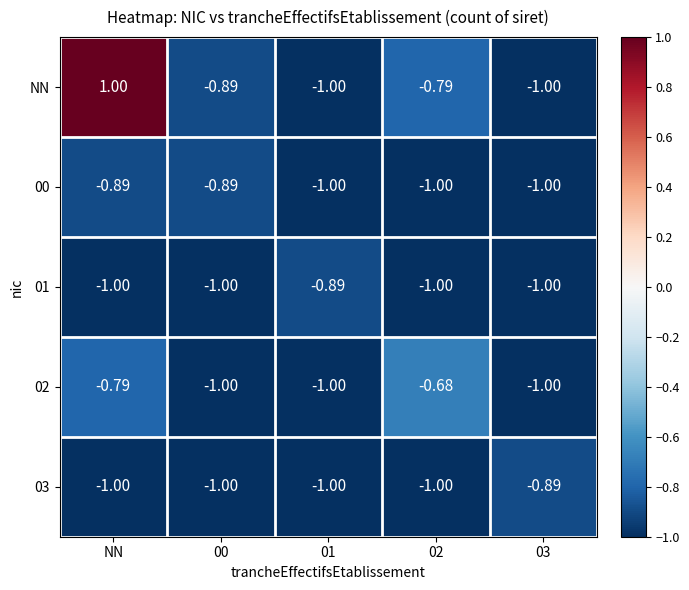

Is the value of 02 at 01 greater than the value of 01 at 01?

No